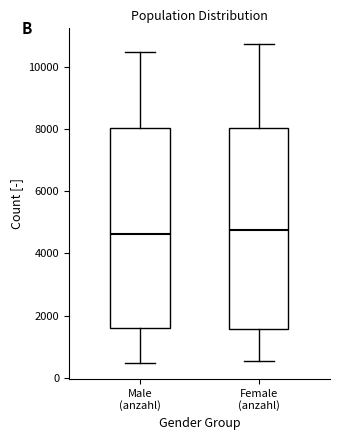

Reading left to right, read every box against the y-axis: the position of its median line, the range the box covers, and the ends of its whiskers. The values are not printed on the chart, so give them approximately, as read against the axis.

Male (anzahl): median 4600, box 1600 to 8000, whiskers 400 to 10400
Female (anzahl): median 4800, box 1600 to 8000, whiskers 600 to 10800